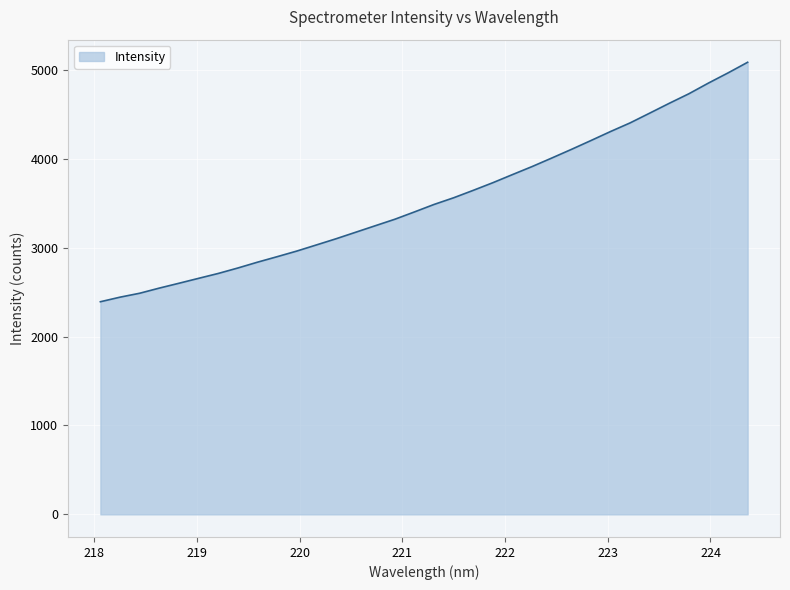

What is the difference between the maximum and minimum values?

2693.9